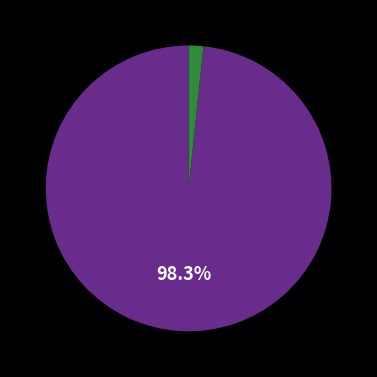

Does any single category account for the majority?

Yes